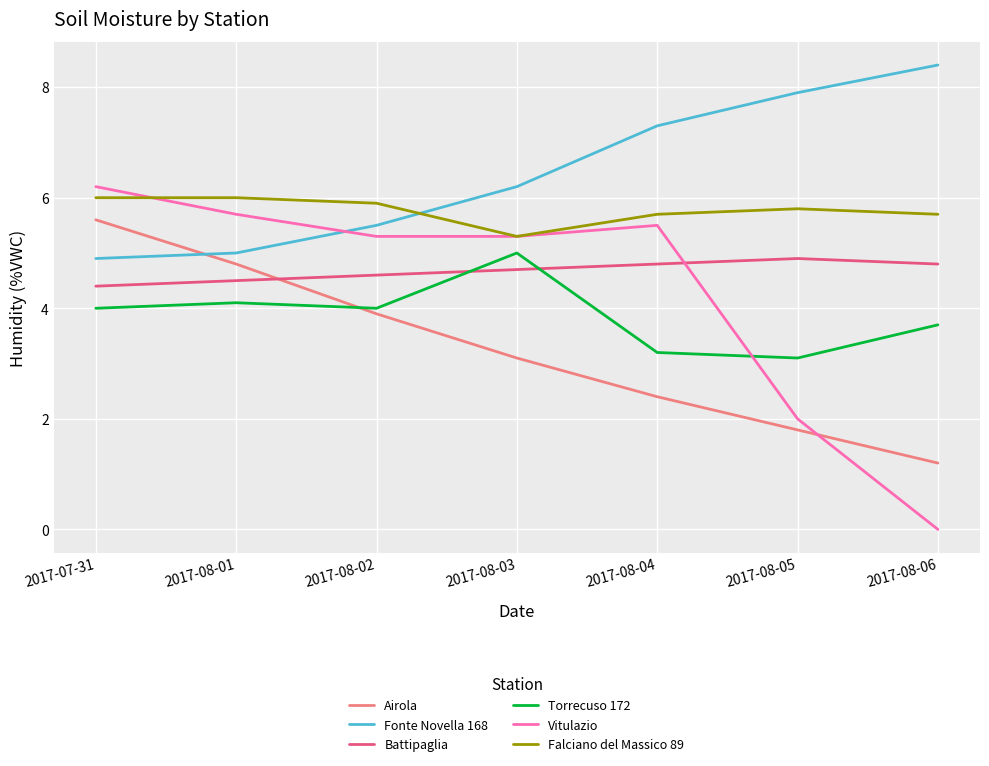

The value of Vitulazio at 2017-08-03 is 3.1. True or false?

False